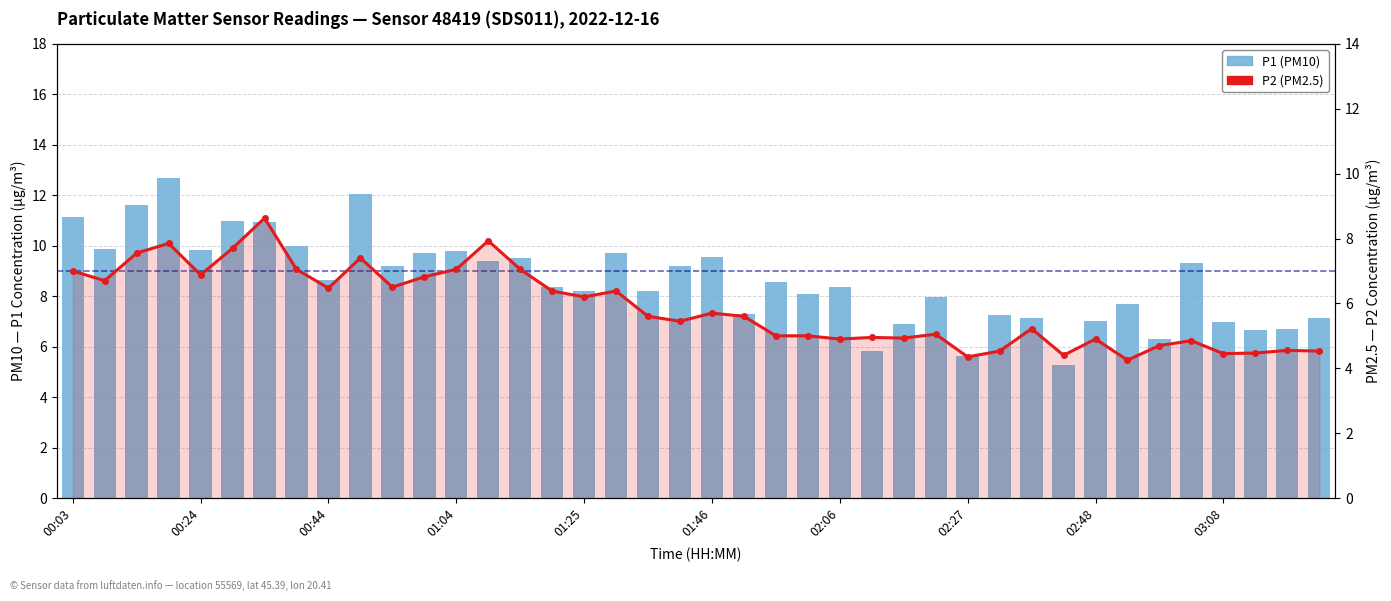

What is the sum of all P1 (PM10) values?

344.6